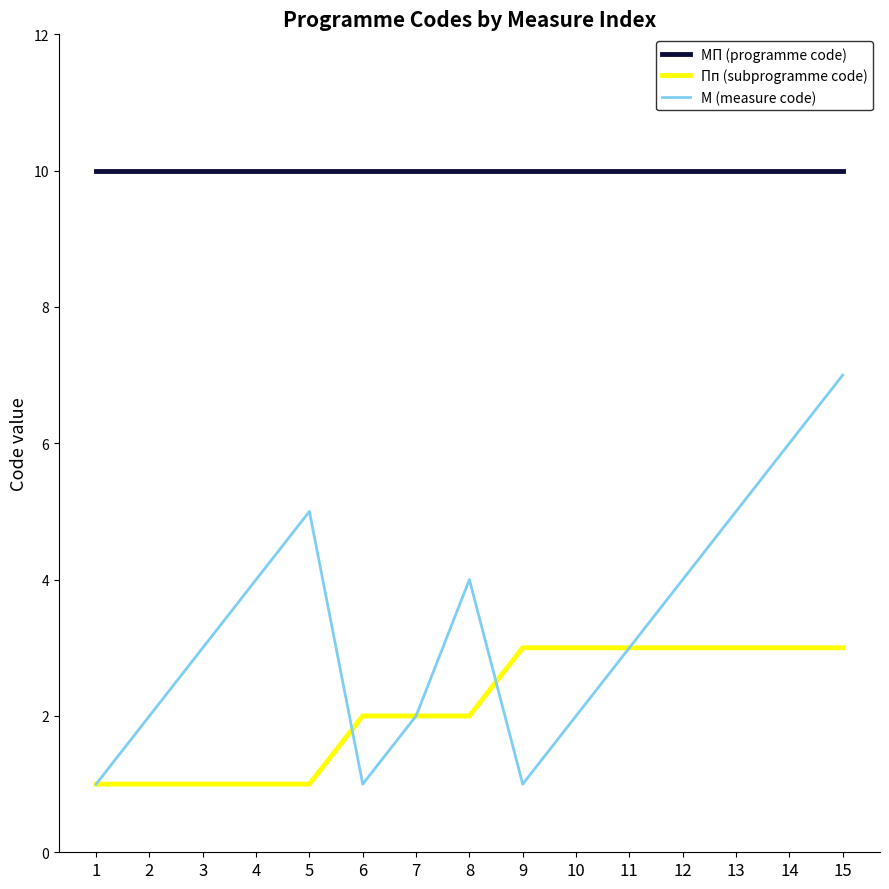

What are all the series names shown in the legend?

МП (programme code), Пп (subprogramme code), М (measure code)